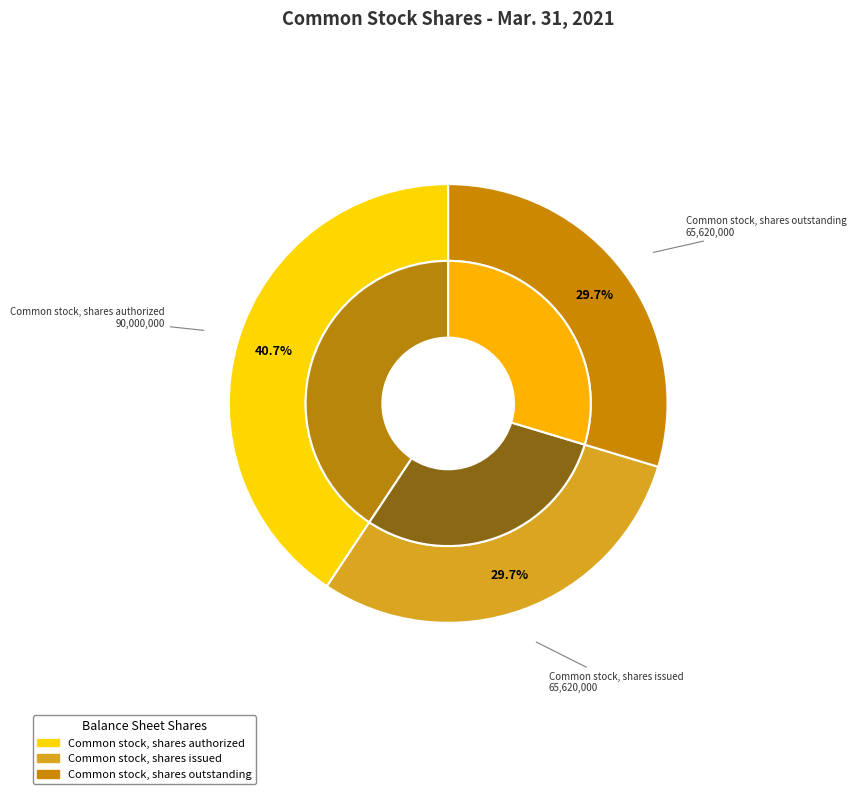

The Common stock, shares outstanding slice represents 36% of the pie. True or false?

False